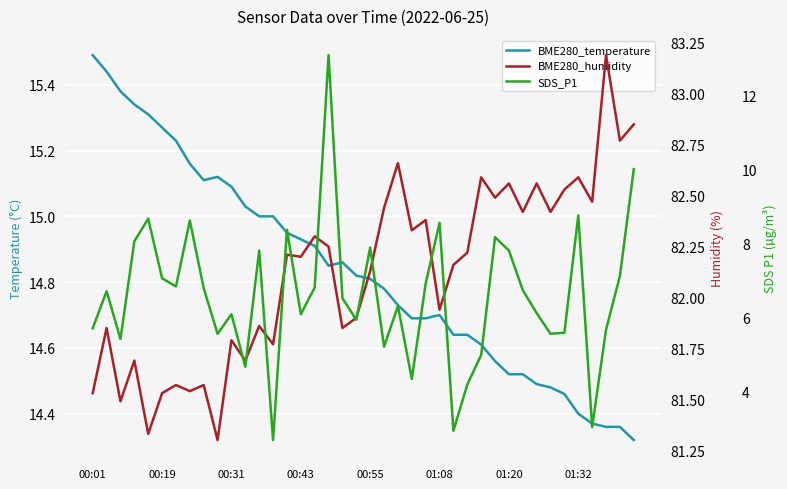

Which series has the widest spread of values?

SDS_P1